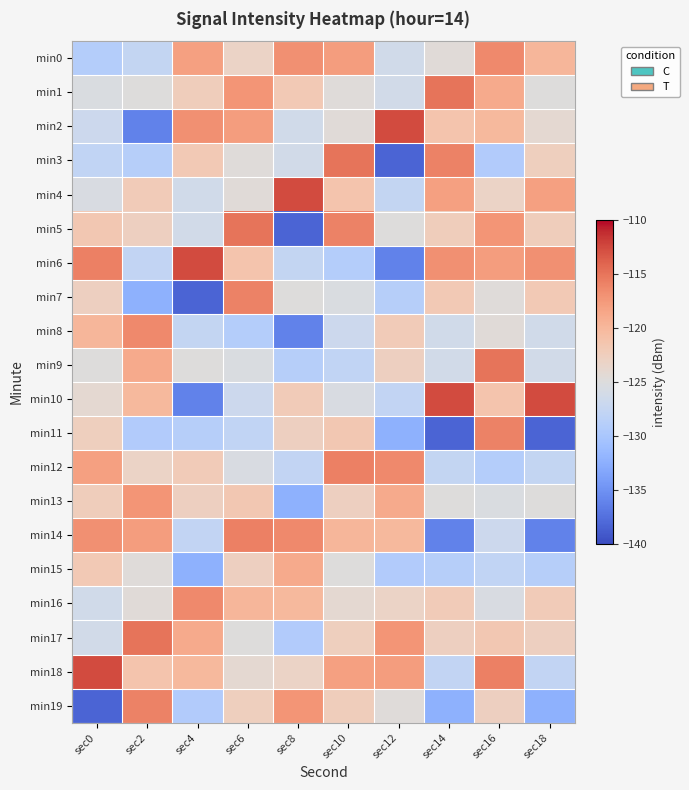

Between sec6 and sec10, which series saw the biggest shift?

min12